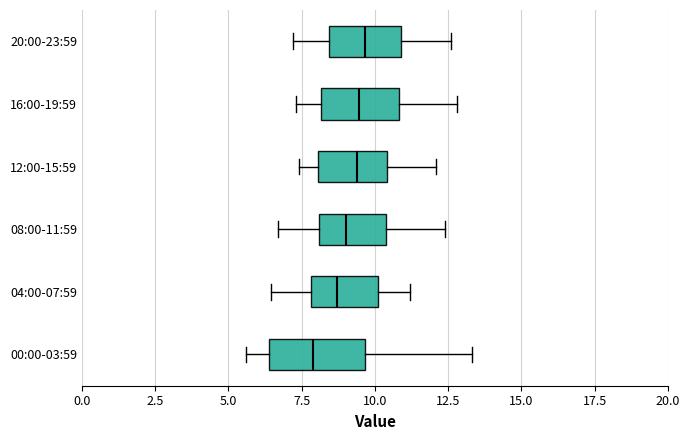

Which box has the furthest to the left median line?

00:00-03:59